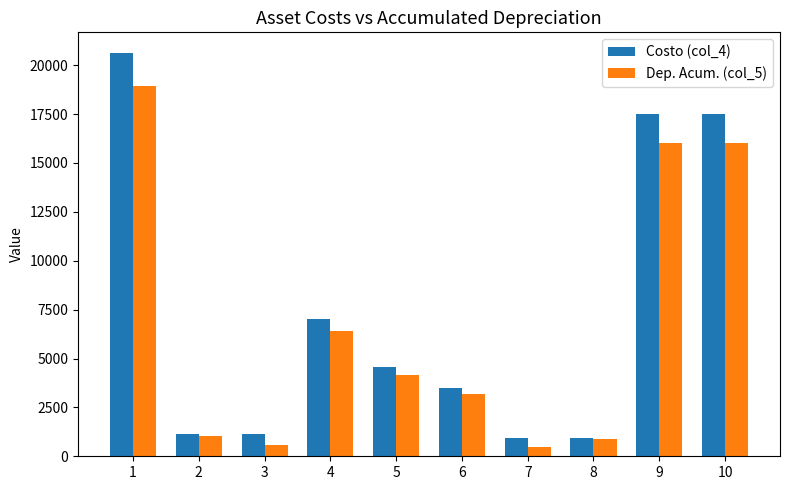

What is the difference between the Dep. Acum. (col_5) values at 10 and 5?

11870.4